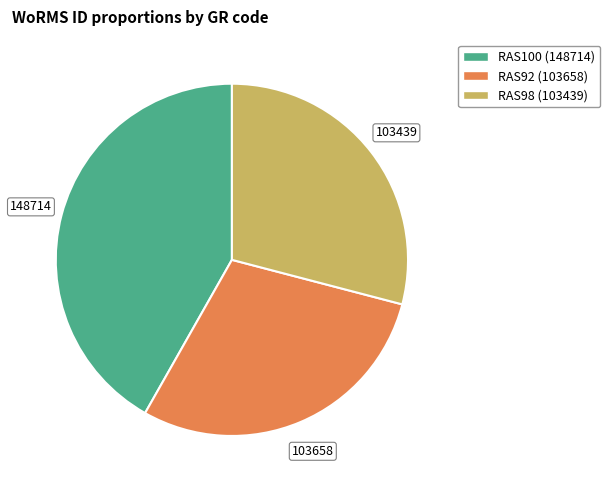

Approximately how many times larger is the value at RAS98 compared to RAS100?

0.7